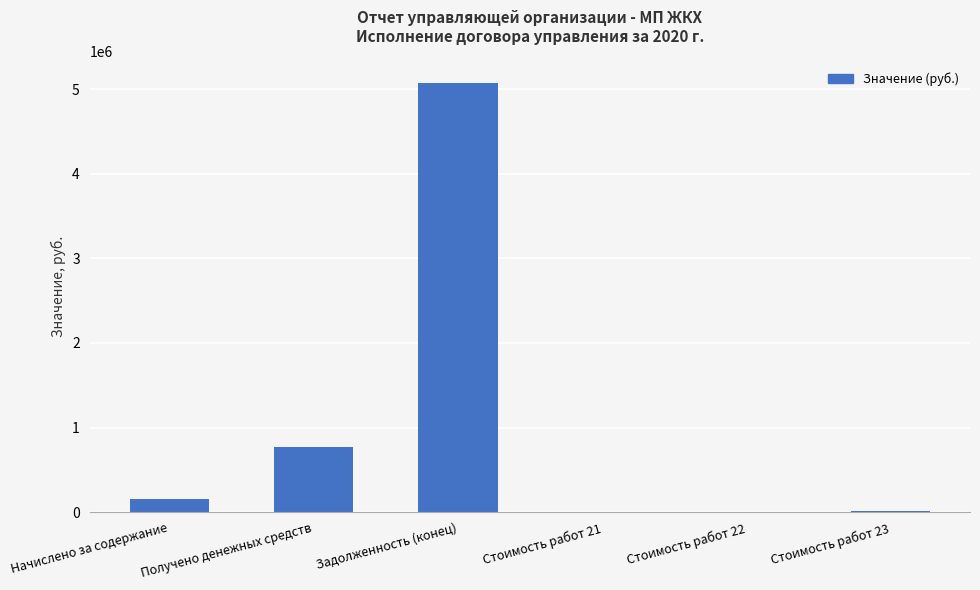

What is the average value?

1005234.9